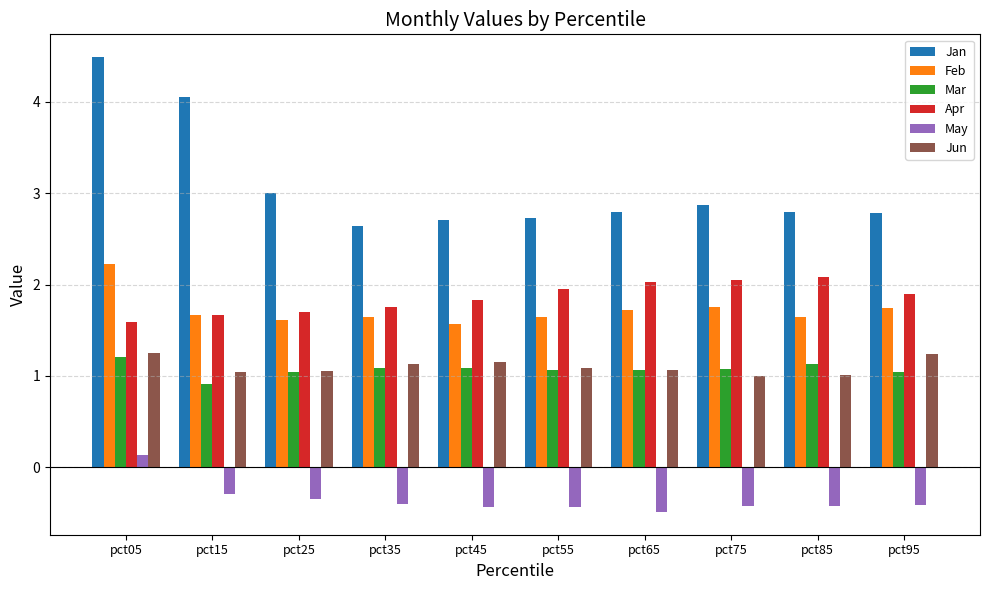

How many bars are there in each group?

6